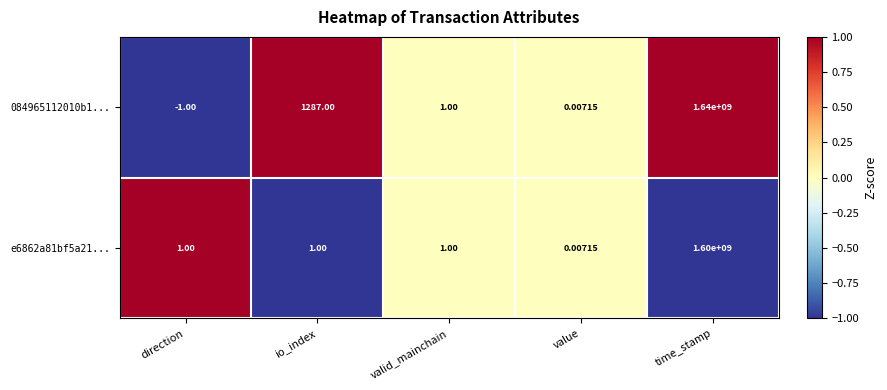

At which category is the sum across all series the highest?

time_stamp